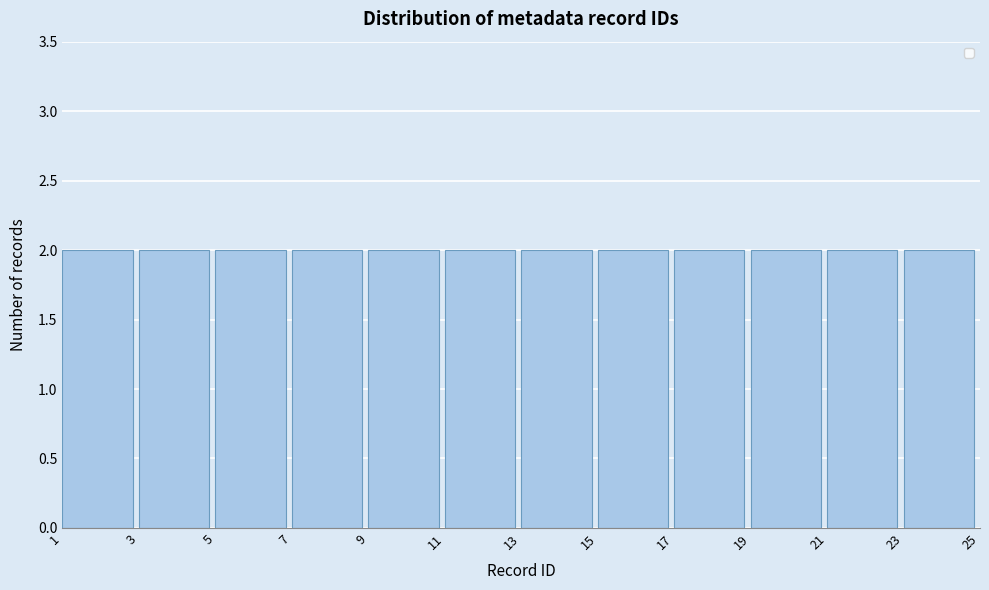

Reading left to right, transcribe this chart: for each bar, give the range it covers on the x-axis and its height. The values are not printed on the chart, so give them approximately, as read against the axis.

1 to 3: 2
3 to 5: 2
5 to 7: 2
7 to 9: 2
9 to 11: 2
11 to 13: 2
13 to 15: 2
15 to 17: 2
17 to 19: 2
19 to 21: 2
21 to 23: 2
23 to 25: 2